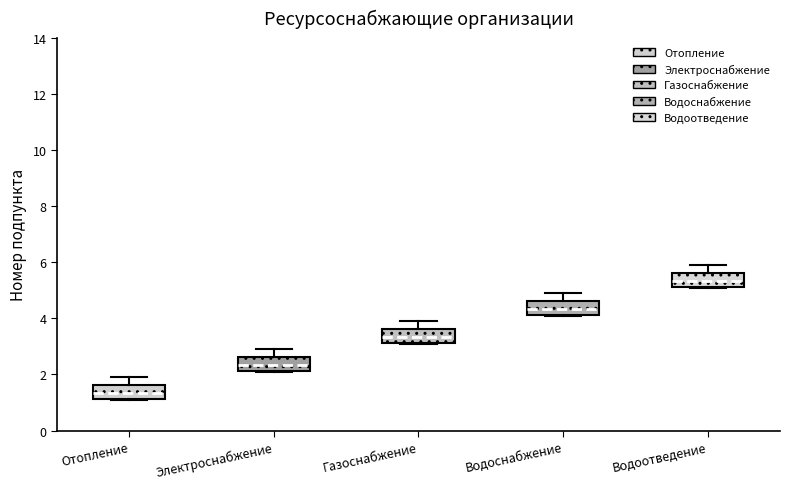

Reading left to right, read every box against the y-axis: the position of its median line, the range the box covers, and the ends of its whiskers. The values are not printed on the chart, so give them approximately, as read against the axis.

Отопление: median 1.4, box 1.2 to 1.6, whiskers 1.2 to 2.0
Электроснабжение: median 2.4, box 2.2 to 2.6, whiskers 2.2 to 3.0
Газоснабжение: median 3.4, box 3.2 to 3.6, whiskers 3.2 to 4.0
Водоснабжение: median 4.4, box 4.2 to 4.6, whiskers 4.2 to 5.0
Водоотведение: median 5.4, box 5.2 to 5.6, whiskers 5.2 to 6.0